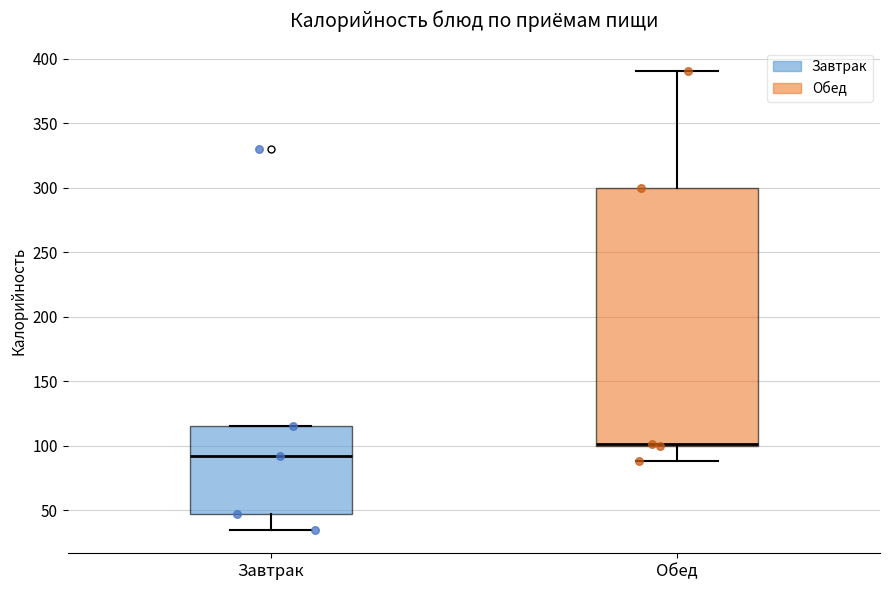

Where is the upper edge of the box for Обед on the y-axis? The values are not printed on the chart, so give them approximately, as read against the axis.

300